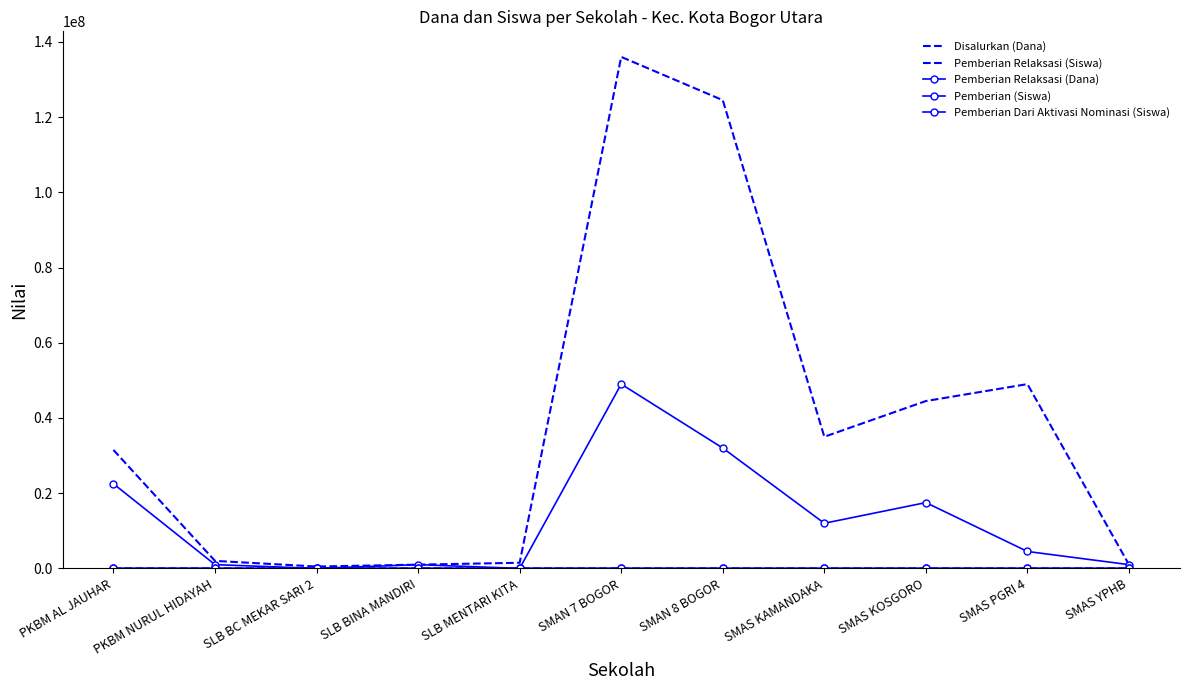

Which category has the lowest value in the Pemberian Relaksasi (Siswa) series?

SLB BC MEKAR SARI 2